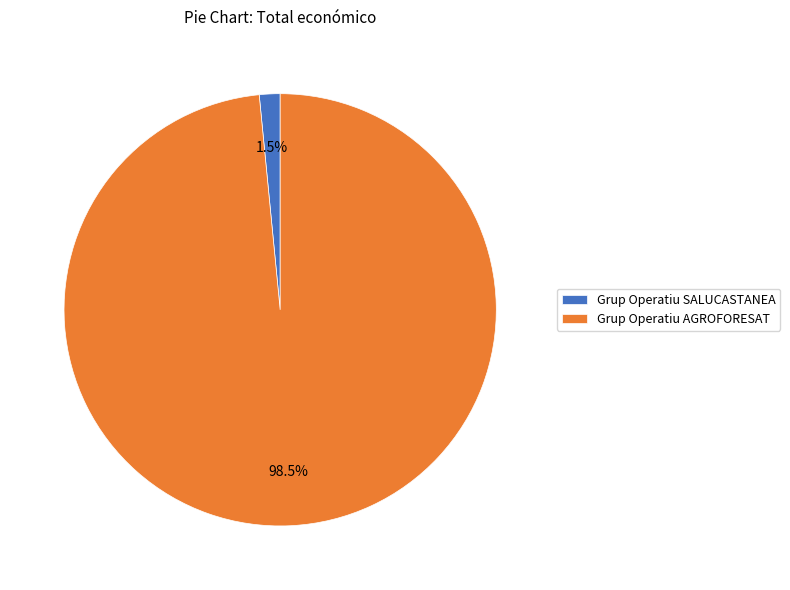

Which slice is the largest?

Grup Operatiu AGROFORESAT